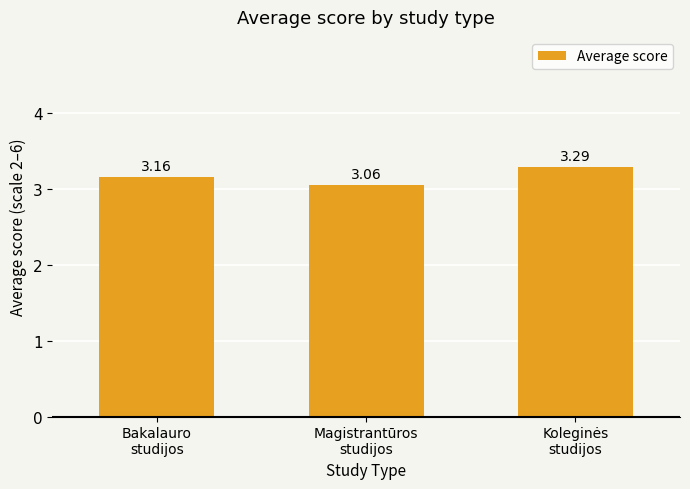

What is the change in value from Magistrantūros
studijos to Koleginės
studijos?

+0.2